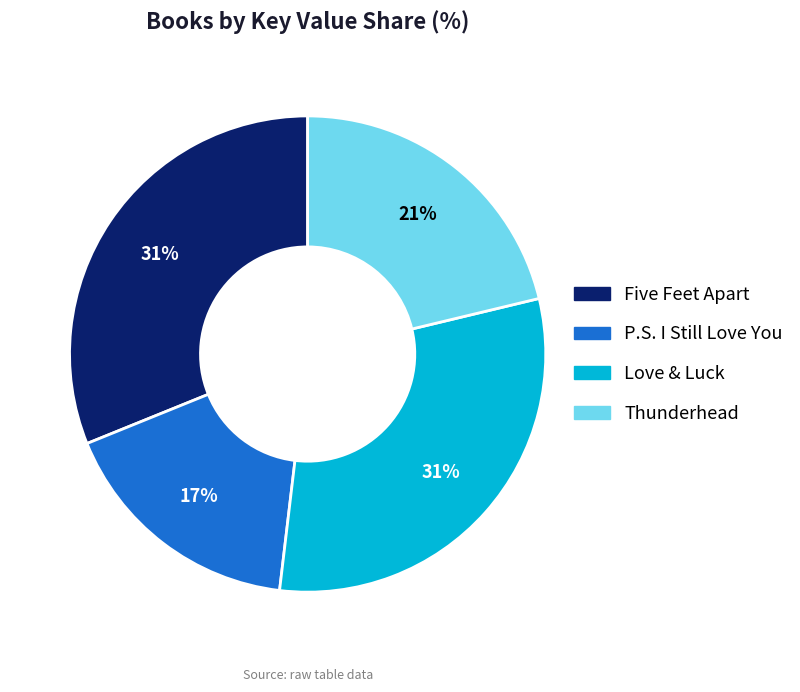

To the nearest percent, what is the combined percentage of P.S. I Still Love You and Thunderhead?

38%